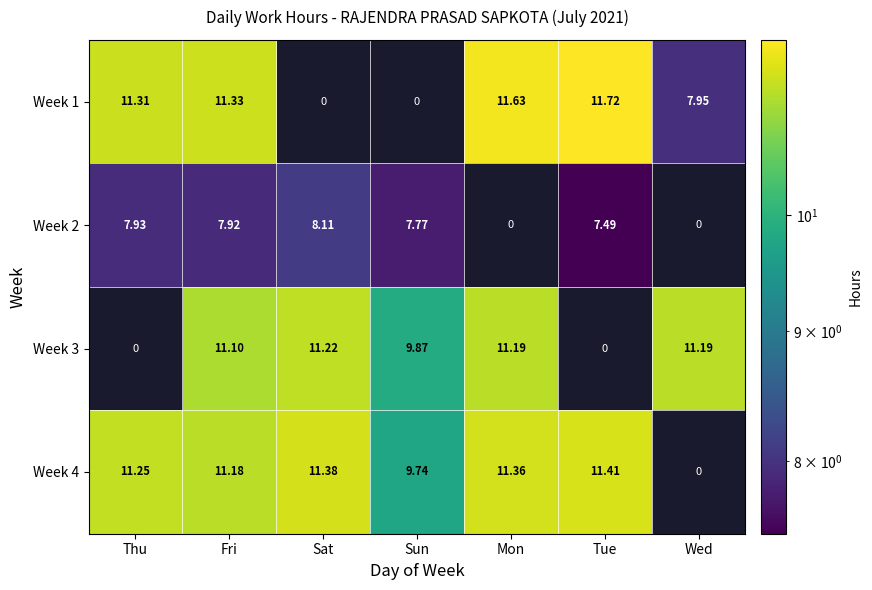

The Week 2 series shows 7.9 at Thu. True or false?

True